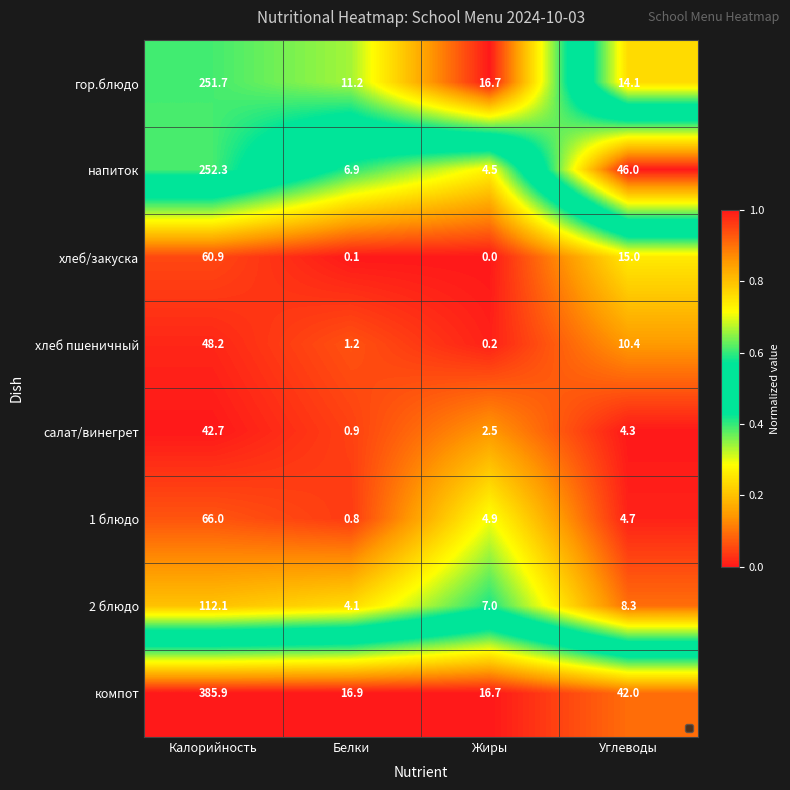

Which series has the largest total across all categories?

компот